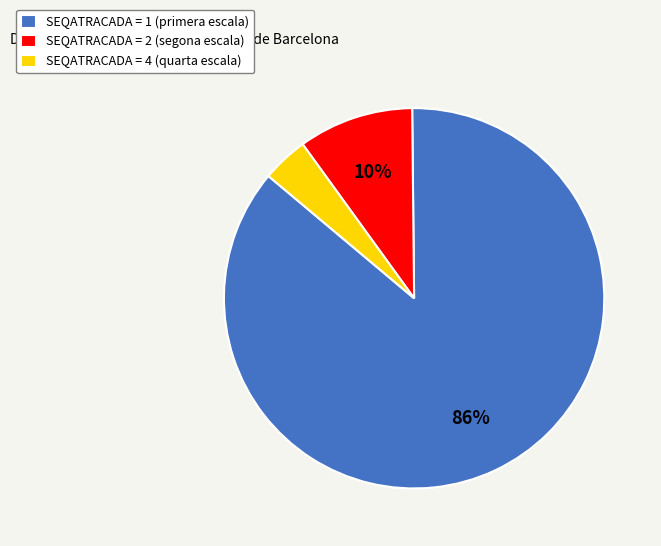

What percentage is the SEQATRACADA = 2 slice, to the nearest percent?

10%